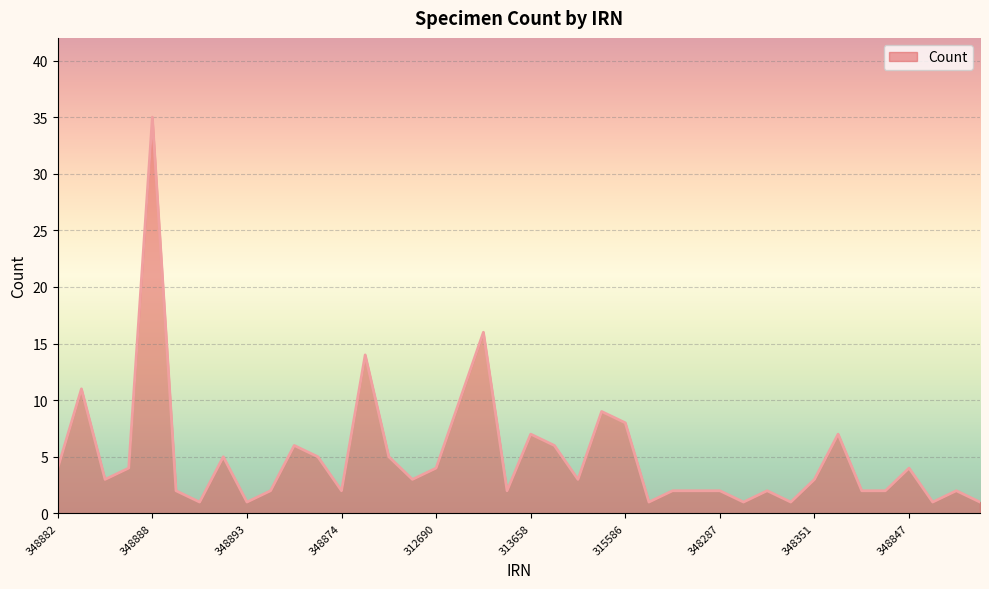

How many categories are shown in the chart?

40